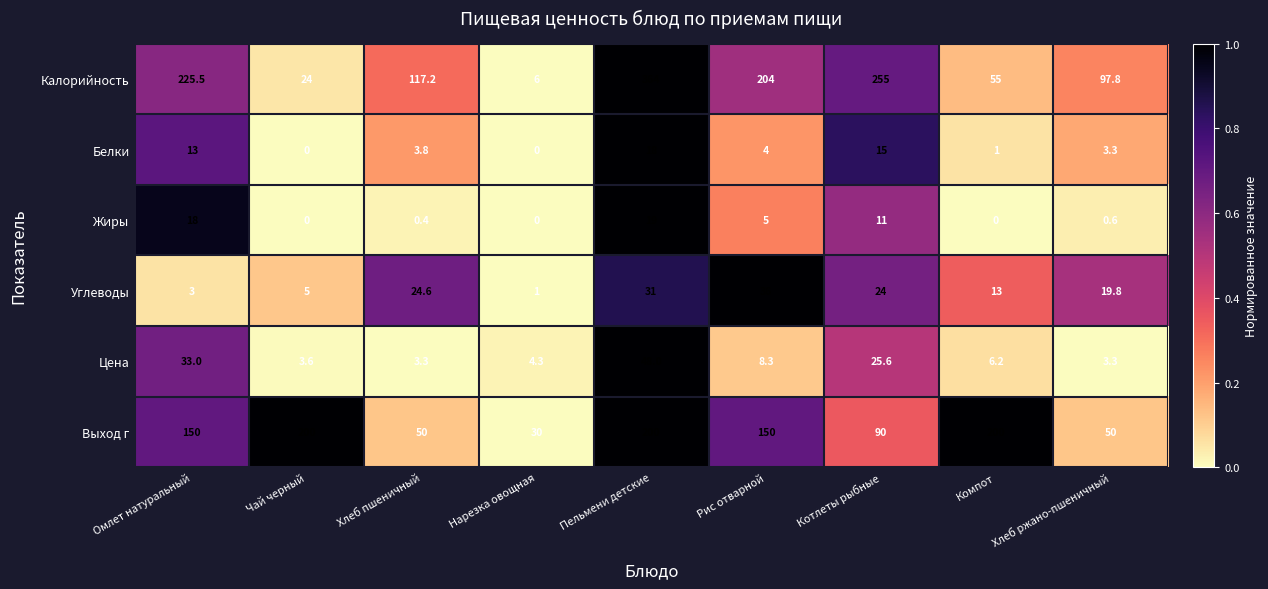

What is the maximum value for Калорийность?

364.0